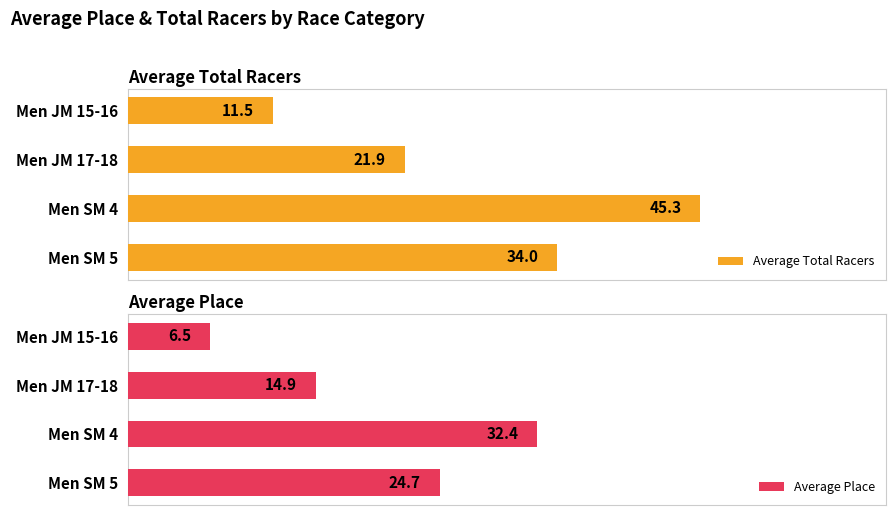

What is the highest value of the Average Place series?

32.4